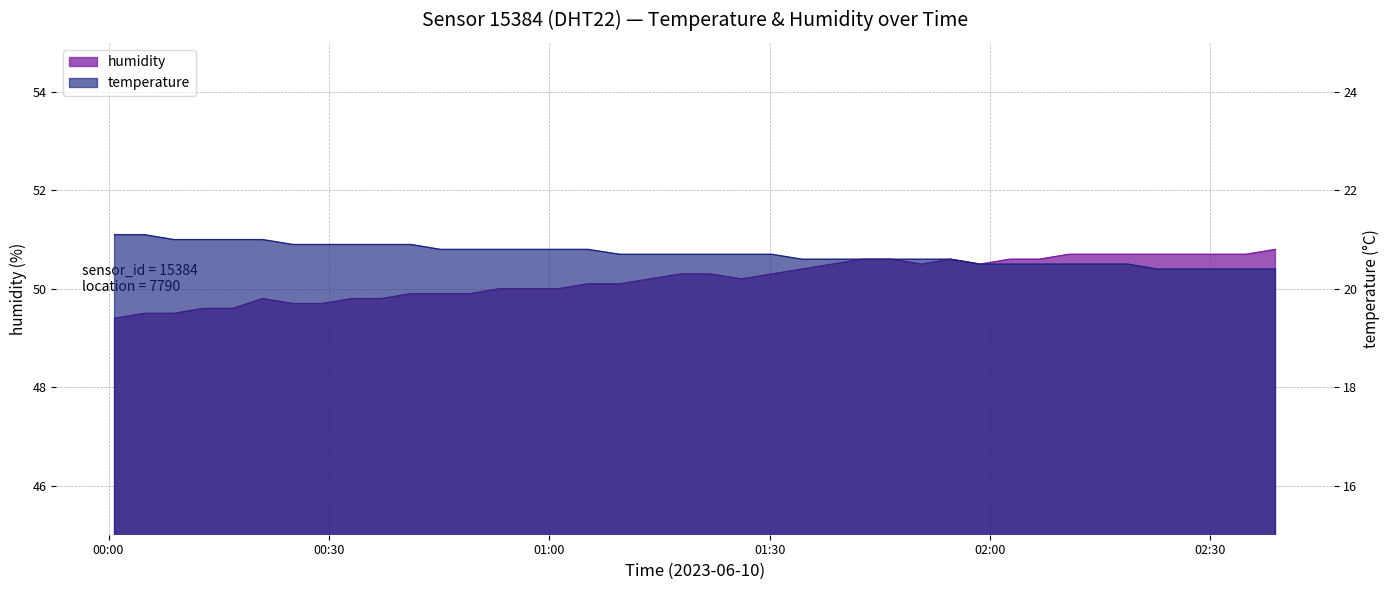

Which series has the largest total across all categories?

humidity